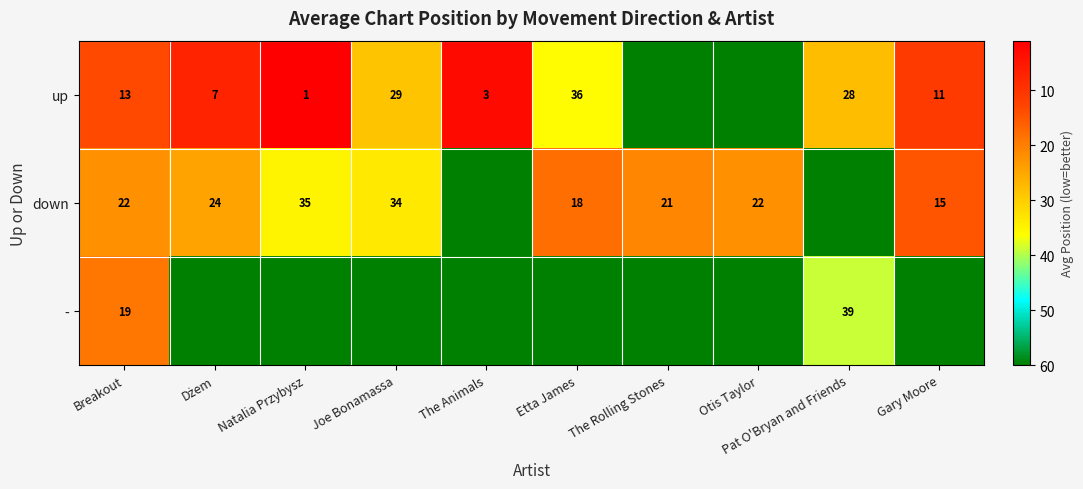

The down series shows 35 at Natalia Przybysz. True or false?

True